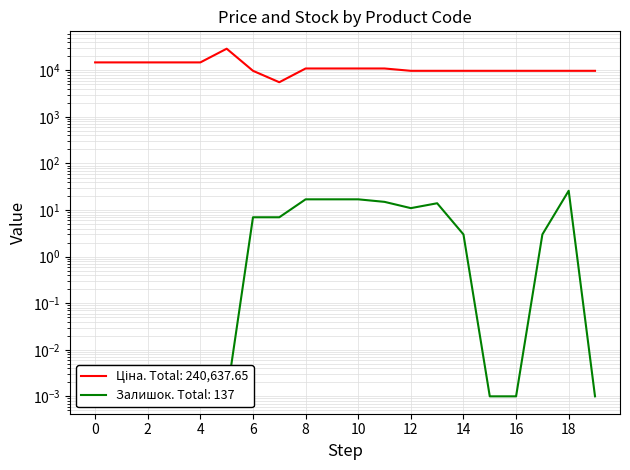

At 12, list the series in order from smallest to largest.

Залишок, Ціна